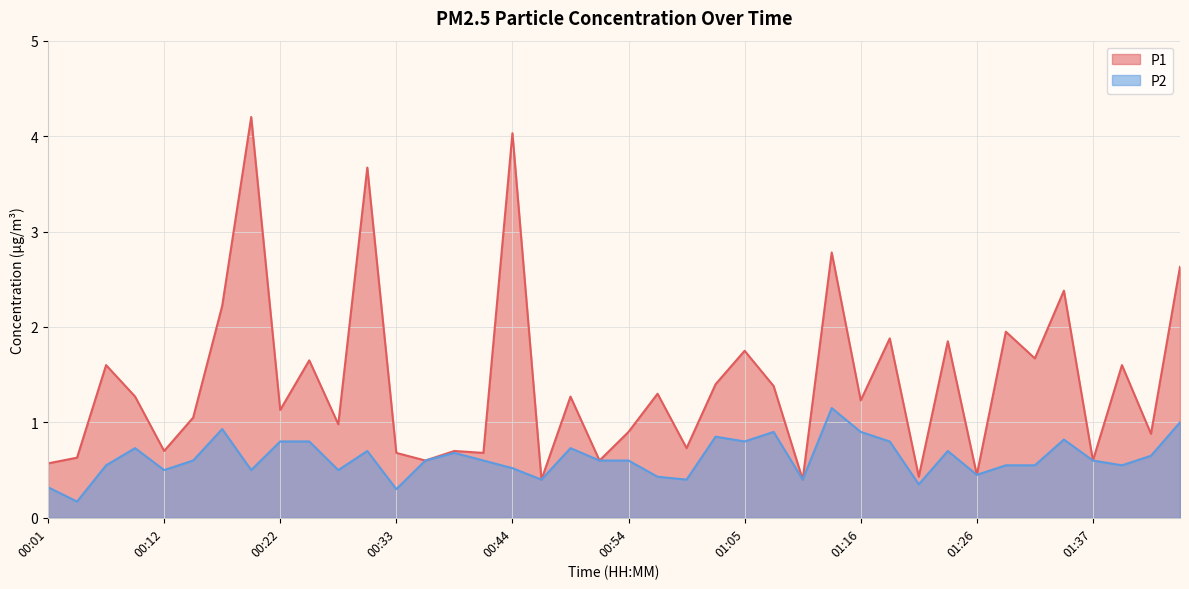

Reading right to left, what are all the values shown in this chart?

P1: 01:45=2.6	01:42=0.9	01:40=1.6	01:37=0.6	01:34=2.4	01:32=1.7	01:29=1.9	01:26=0.5	01:24=1.9	01:21=0.4	01:18=1.9	01:16=1.2	01:13=2.8	01:10=0.4	01:08=1.4	01:05=1.8	01:02=1.4	01:00=0.7	00:57=1.3	00:54=0.9	00:52=0.6	00:49=1.3	00:46=0.4	00:44=4.0	00:41=0.7	00:38=0.7	00:36=0.6	00:33=0.7	00:30=3.7	00:28=1.0	00:25=1.6	00:22=1.1	00:20=4.2	00:17=2.2	00:14=1.1	00:12=0.7	00:09=1.3	00:06=1.6	00:04=0.6	00:01=0.6
P2: 01:45=1.0	01:42=0.7	01:40=0.6	01:37=0.6	01:34=0.8	01:32=0.6	01:29=0.6	01:26=0.5	01:24=0.7	01:21=0.3	01:18=0.8	01:16=0.9	01:13=1.1	01:10=0.4	01:08=0.9	01:05=0.8	01:02=0.8	01:00=0.4	00:57=0.4	00:54=0.6	00:52=0.6	00:49=0.7	00:46=0.4	00:44=0.5	00:41=0.6	00:38=0.7	00:36=0.6	00:33=0.3	00:30=0.7	00:28=0.5	00:25=0.8	00:22=0.8	00:20=0.5	00:17=0.9	00:14=0.6	00:12=0.5	00:09=0.7	00:06=0.6	00:04=0.2	00:01=0.3